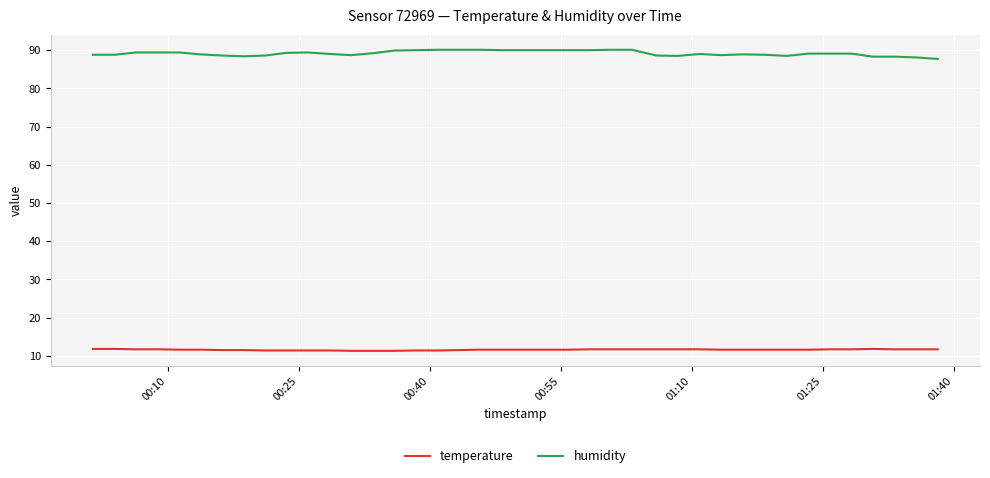

What is the average value of the humidity series?

89.2